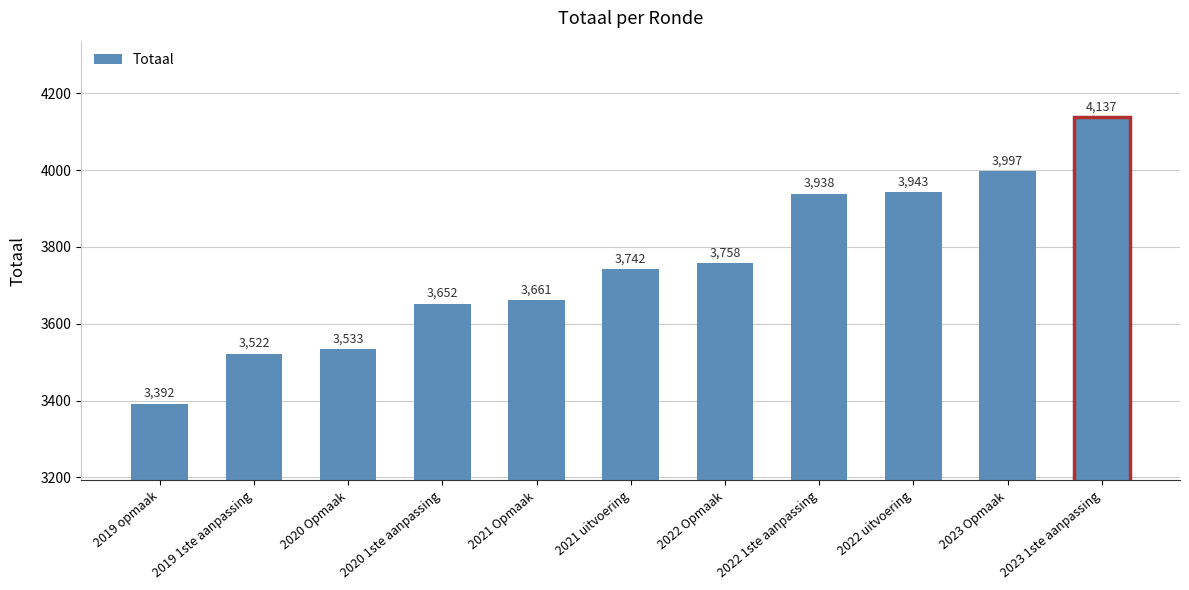

Reading right to left, extract all data points from this chart.

2023 1ste aanpassing=4137	2023 Opmaak=3997	2022 uitvoering=3943	2022 1ste aanpassing=3938	2022 Opmaak=3758	2021 uitvoering=3742	2021 Opmaak=3661	2020 1ste aanpassing=3652	2020 Opmaak=3533	2019 1ste aanpassing=3522	2019 opmaak=3392